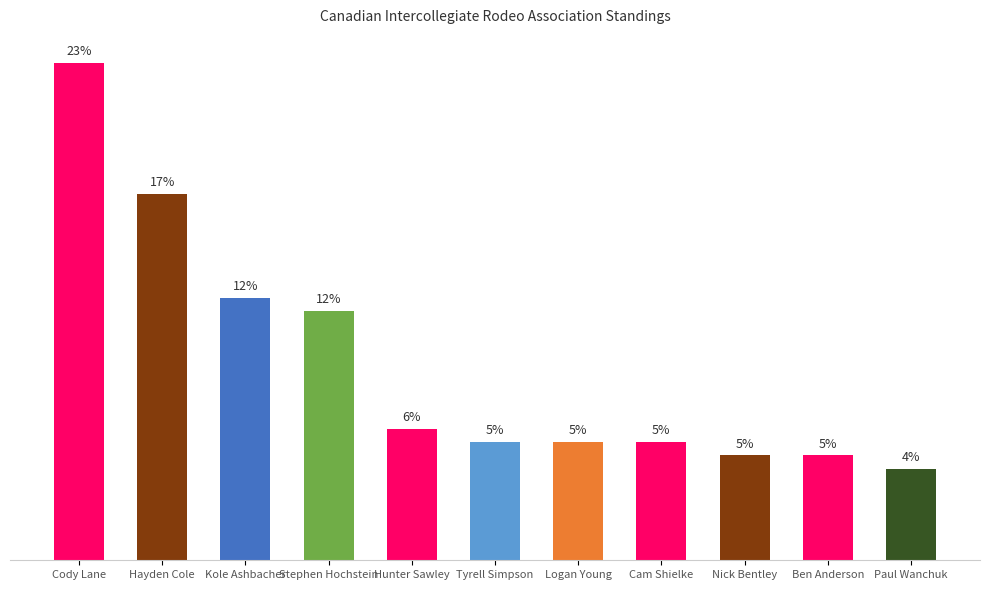

Does the chart contain any negative values?

No